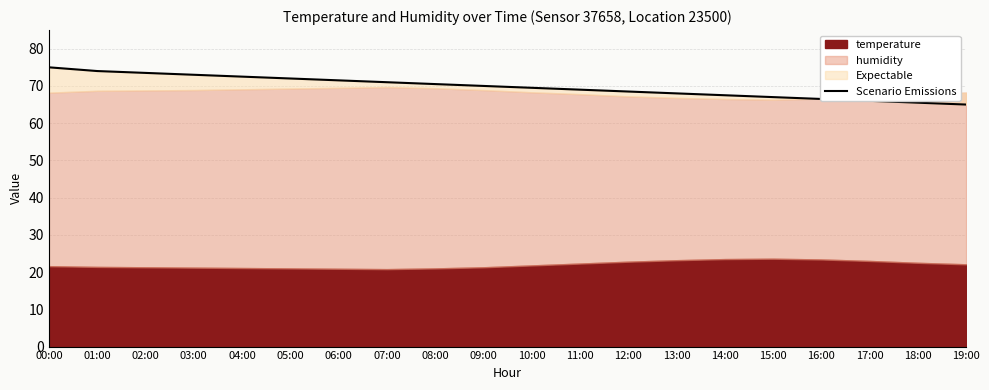

What is the sum of the values at 06:00 and 12:00?

140.0